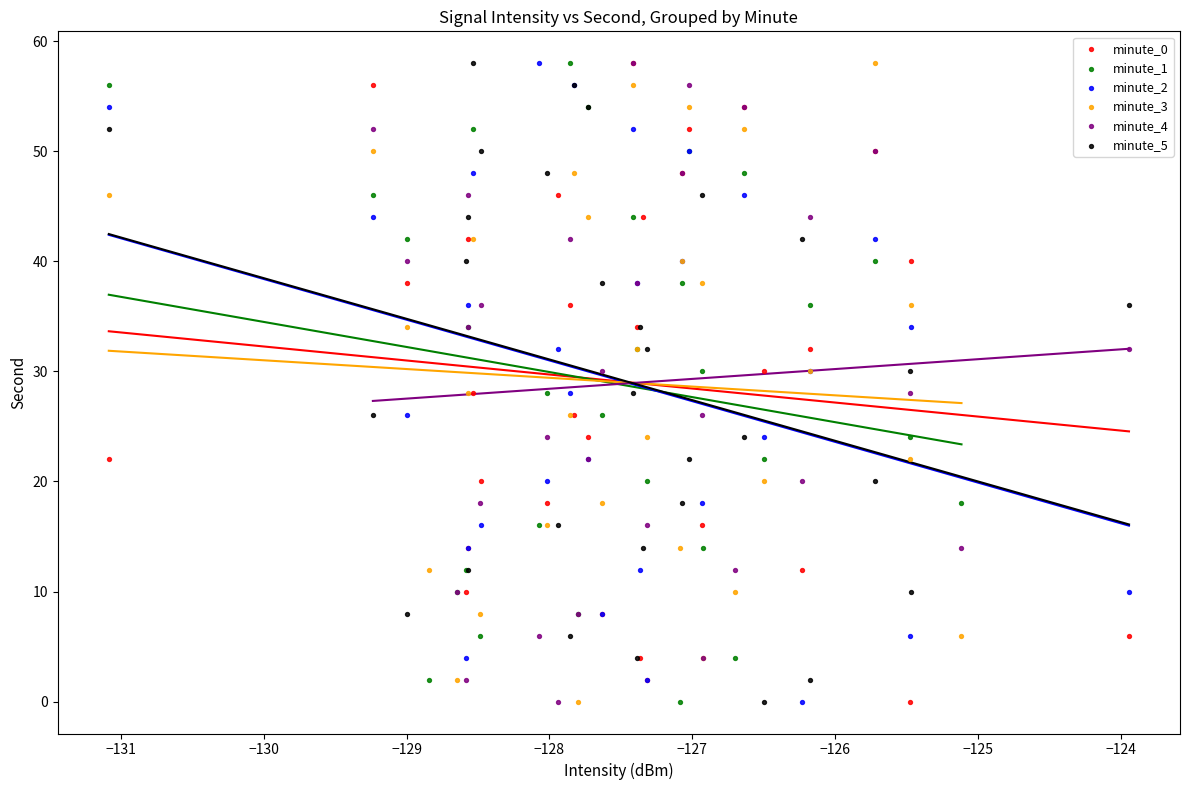

What are all the series names shown in the legend?

minute_0, minute_1, minute_2, minute_3, minute_4, minute_5